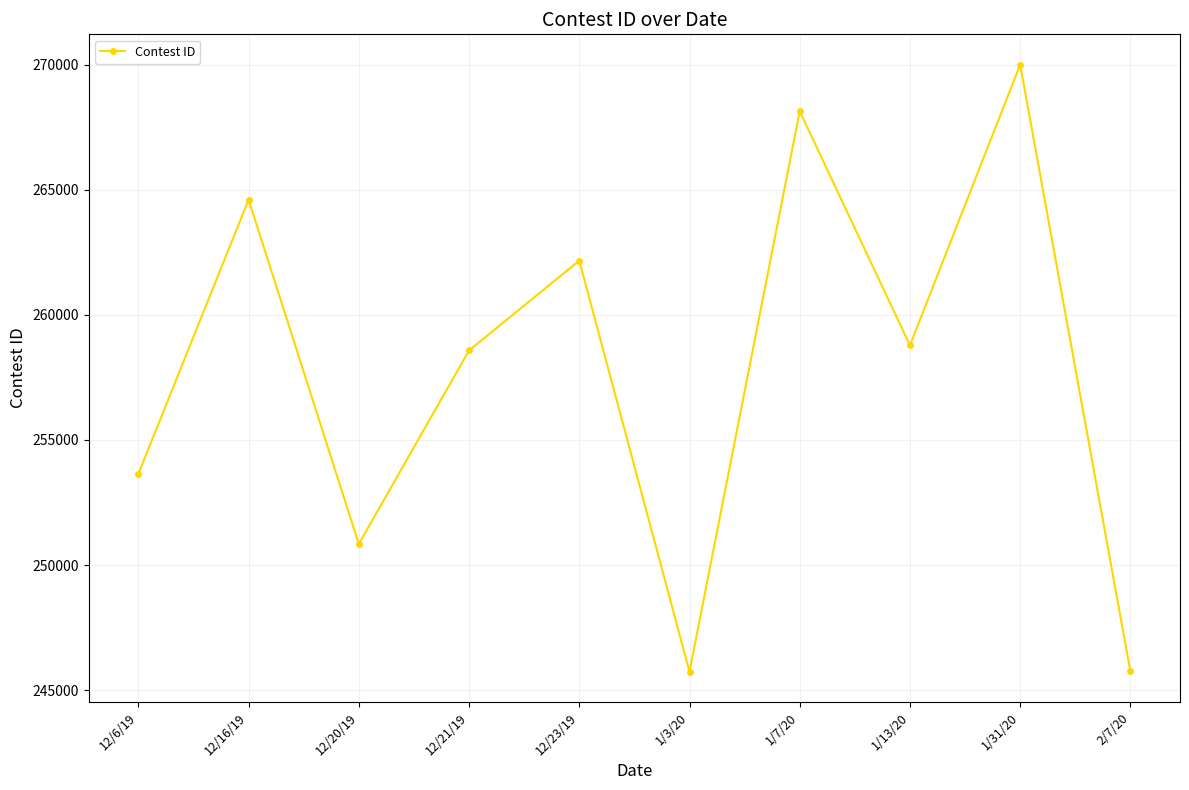

How many data points does each series have?

10